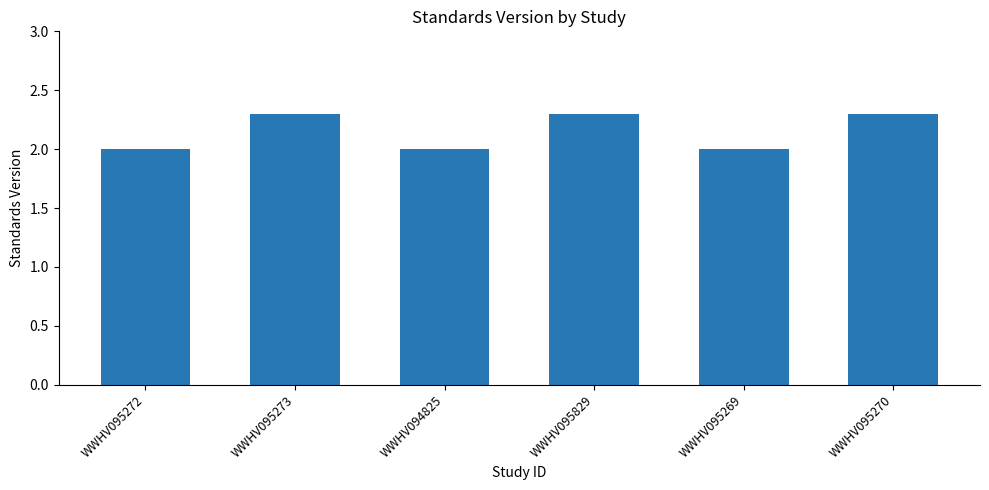

Reading left to right, transcribe all the data shown in this chart.

WWHV095272=2.0	WWHV095273=2.3	WWHV094825=2.0	WWHV095829=2.3	WWHV095269=2.0	WWHV095270=2.3